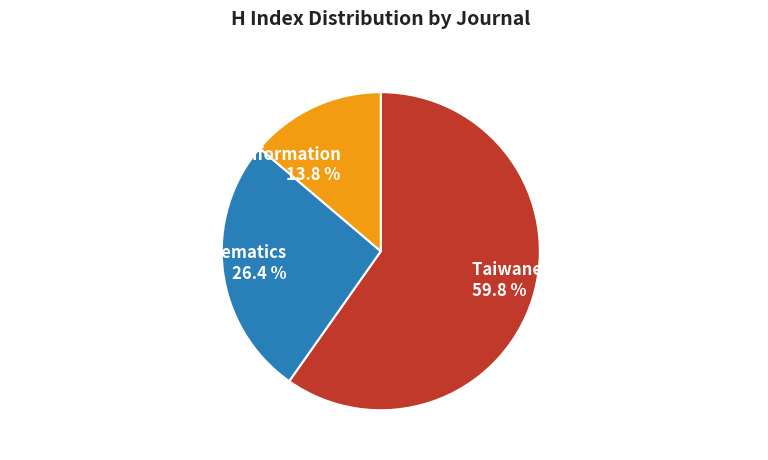

Is the sum of Tamkang Journal of Mathematics and Tamsui Oxford Journal of Information greater than half?

No